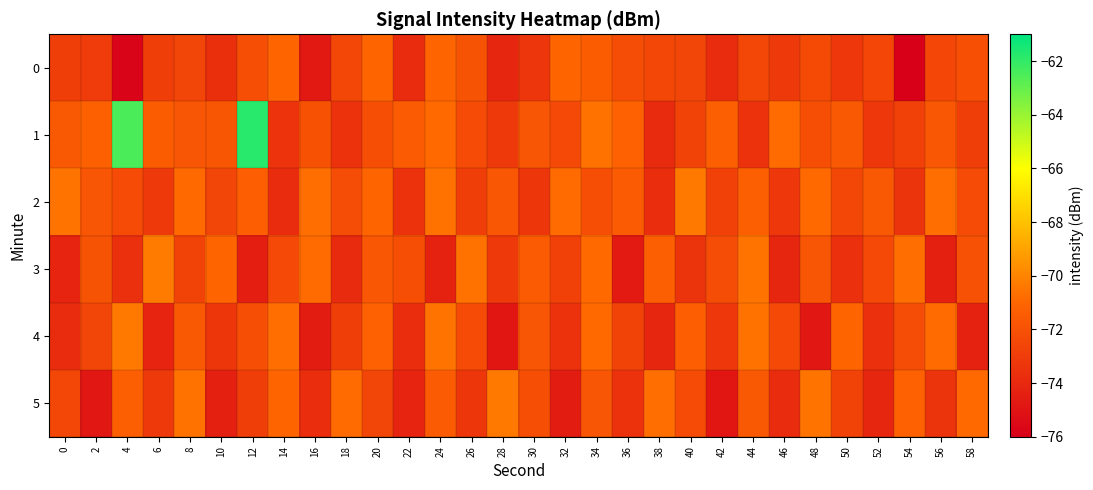

Count the number of categories in the chart.

30